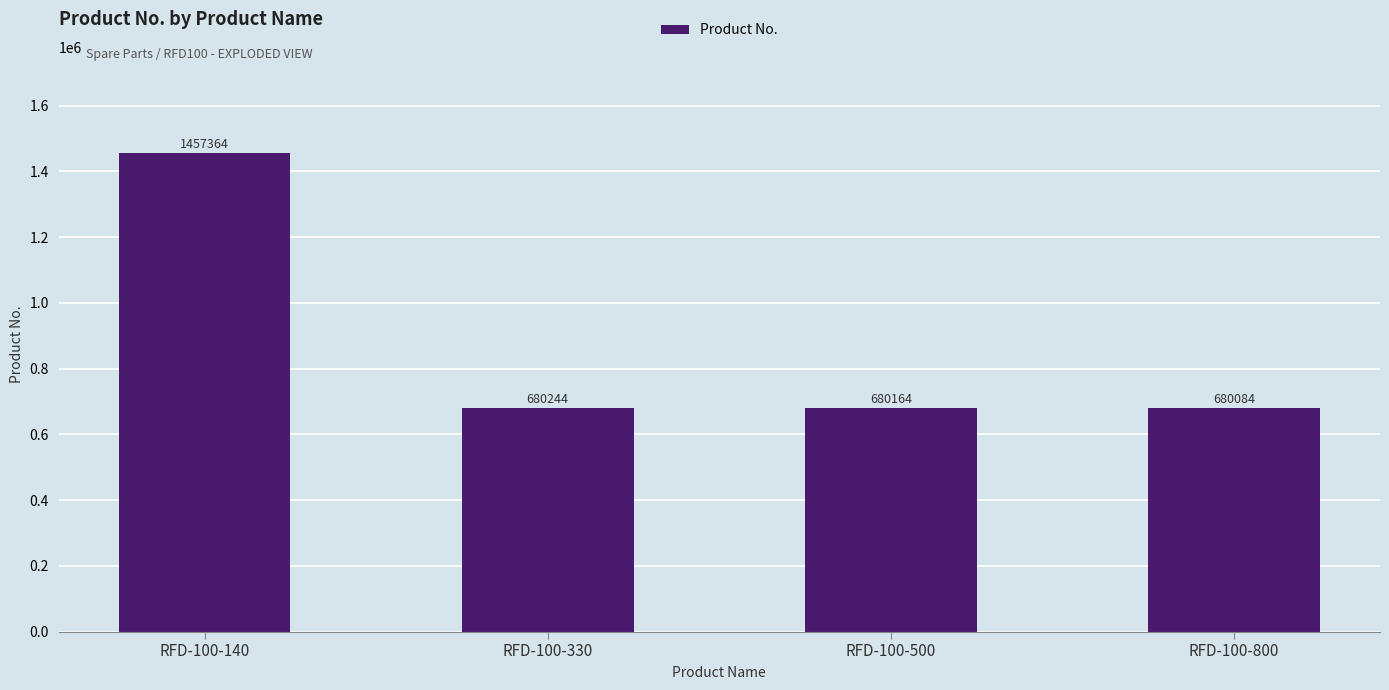

What is the minimum value shown in the chart?

680084